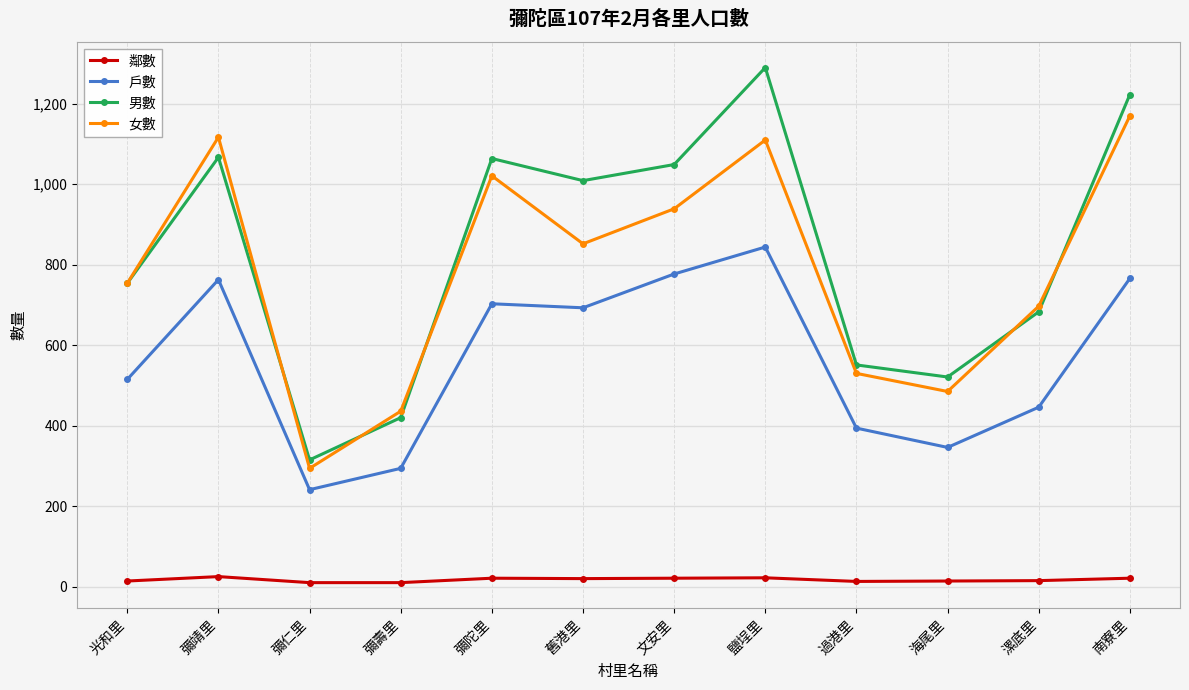

Does the chart display data point markers on the line(s)?

Yes